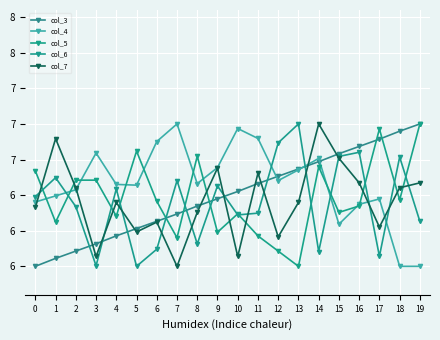

Does the chart have visible grid lines?

Yes